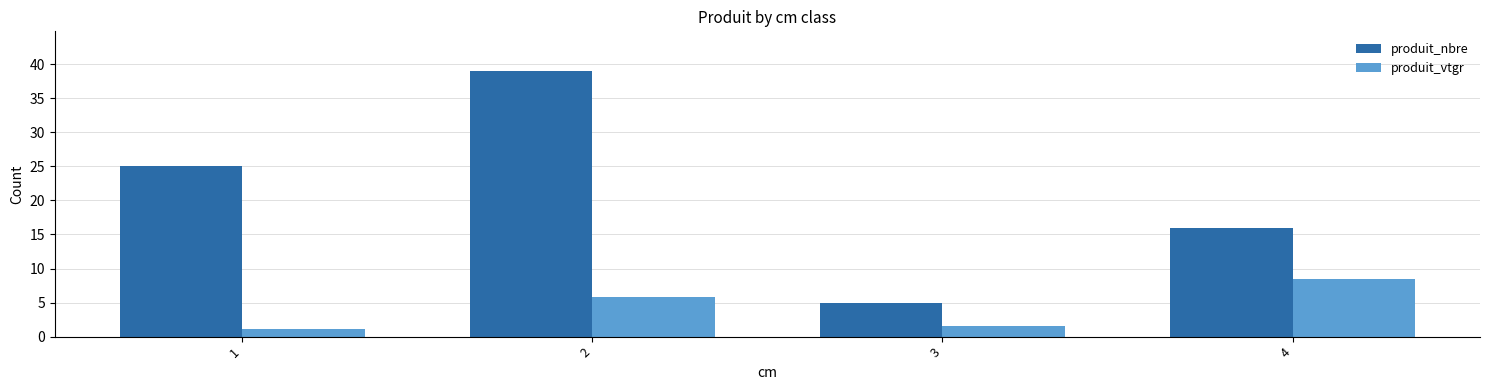

What is the difference between the highest and lowest values at 3?

3.4